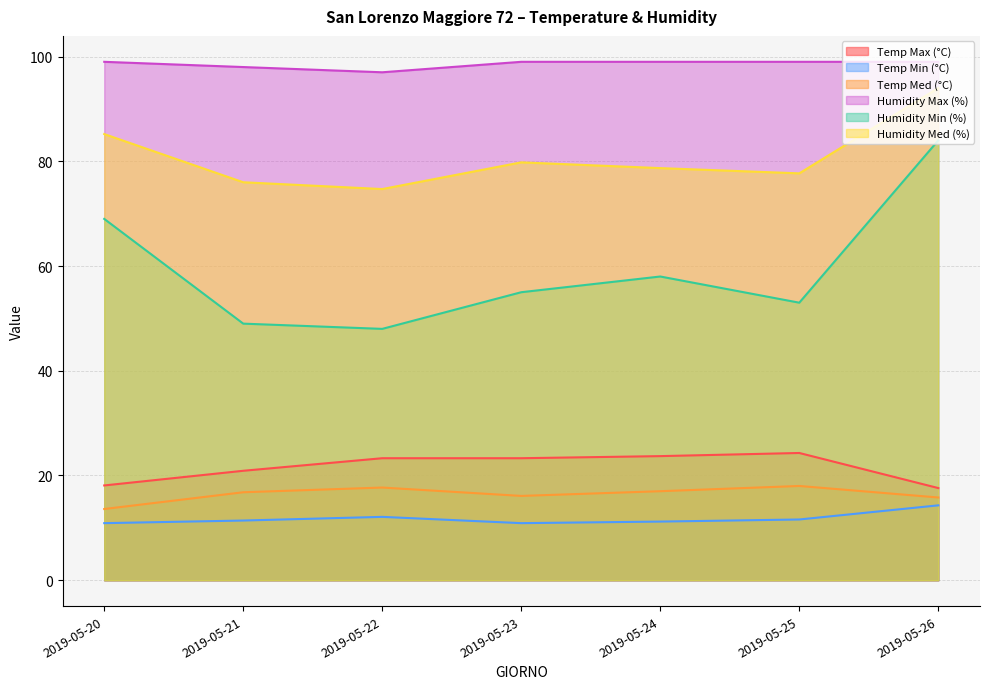

Reading right to left, transcribe all the data shown in this chart.

Temp Max (°C): 2019-05-26=17.6	2019-05-25=24.3	2019-05-24=23.7	2019-05-23=23.3	2019-05-22=23.3	2019-05-21=20.9	2019-05-20=18.1
Temp Min (°C): 2019-05-26=14.3	2019-05-25=11.6	2019-05-24=11.2	2019-05-23=10.9	2019-05-22=12.1	2019-05-21=11.4	2019-05-20=10.9
Temp Med (°C): 2019-05-26=15.8	2019-05-25=18.0	2019-05-24=17.0	2019-05-23=16.1	2019-05-22=17.7	2019-05-21=16.8	2019-05-20=13.6
Humidity Max (%): 2019-05-26=99.0	2019-05-25=99.0	2019-05-24=99.0	2019-05-23=99.0	2019-05-22=97.0	2019-05-21=98.0	2019-05-20=99.0
Humidity Min (%): 2019-05-26=84.0	2019-05-25=53.0	2019-05-24=58.0	2019-05-23=55.0	2019-05-22=48.0	2019-05-21=49.0	2019-05-20=69.0
Humidity Med (%): 2019-05-26=94.0	2019-05-25=77.7	2019-05-24=78.7	2019-05-23=79.8	2019-05-22=74.7	2019-05-21=76.0	2019-05-20=85.2